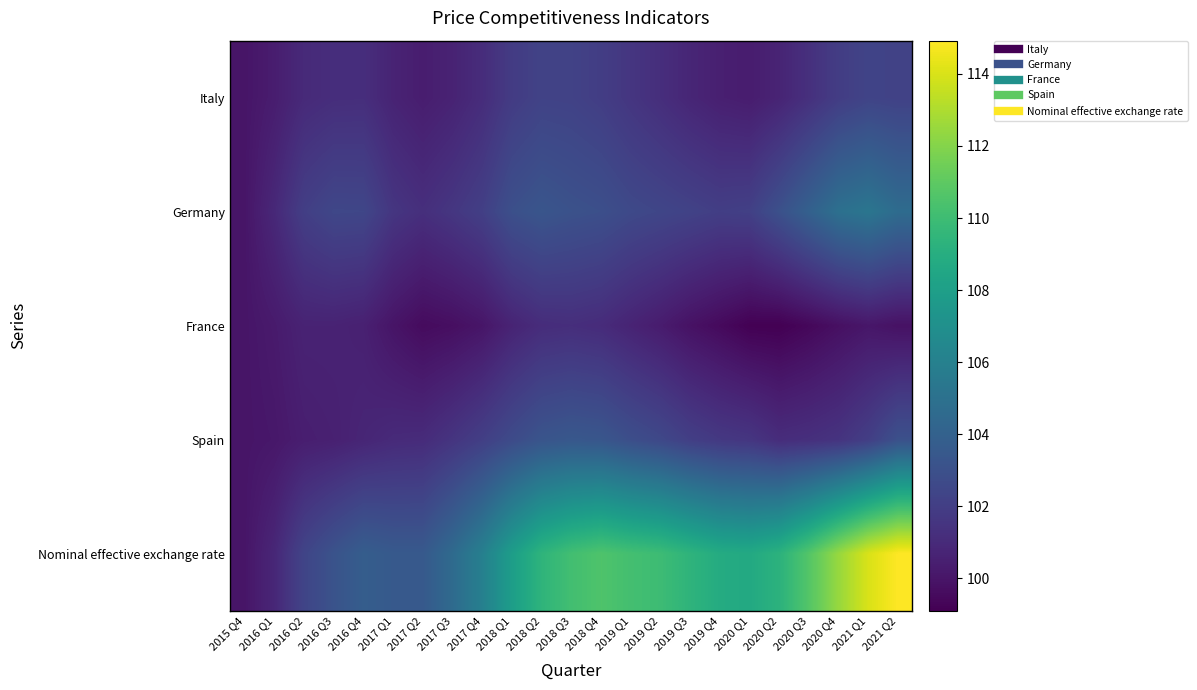

What is the smallest value displayed?

99.1